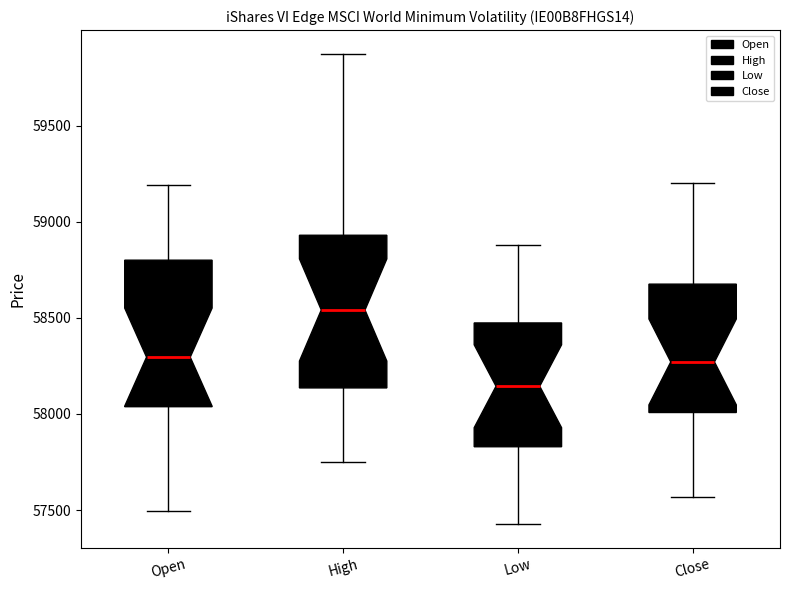

Reading left to right, read every box against the y-axis: the position of its median line, the range the box covers, and the ends of its whiskers. The values are not printed on the chart, so give them approximately, as read against the axis.

Open: median 58300, box 58050 to 58800, whiskers 57500 to 59200
High: median 58550, box 58150 to 58950, whiskers 57750 to 59900
Low: median 58150, box 57850 to 58450, whiskers 57450 to 58900
Close: median 58250, box 58000 to 58700, whiskers 57550 to 59200